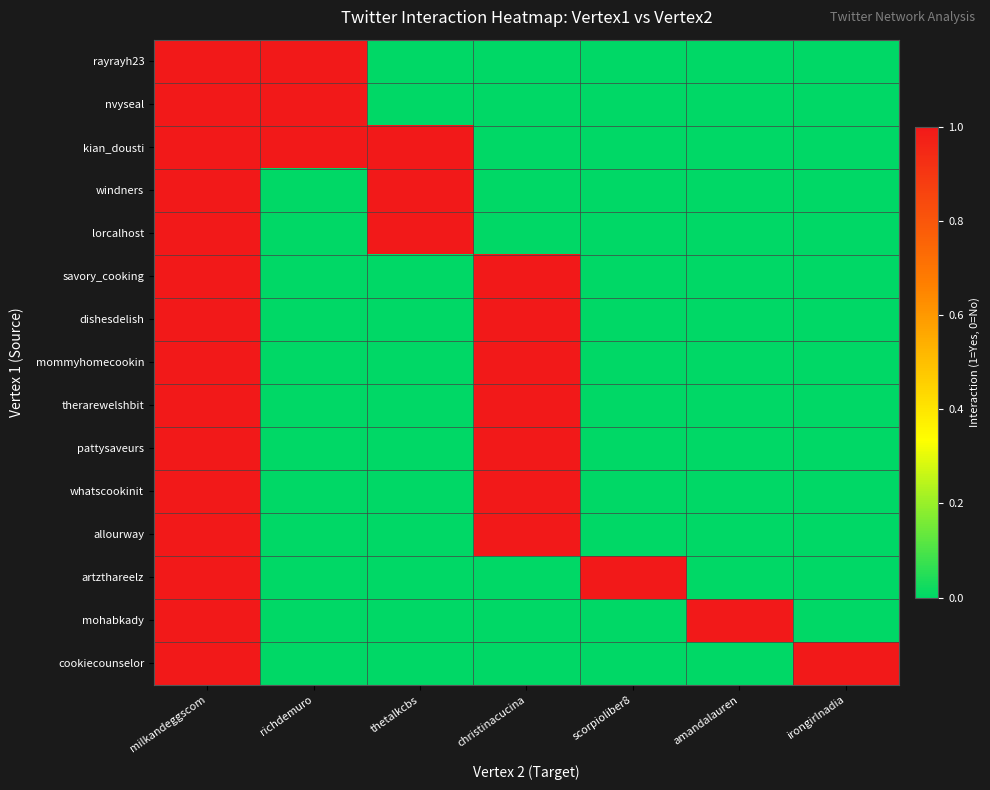

What is the total value across all series at scorpioliber8?

1